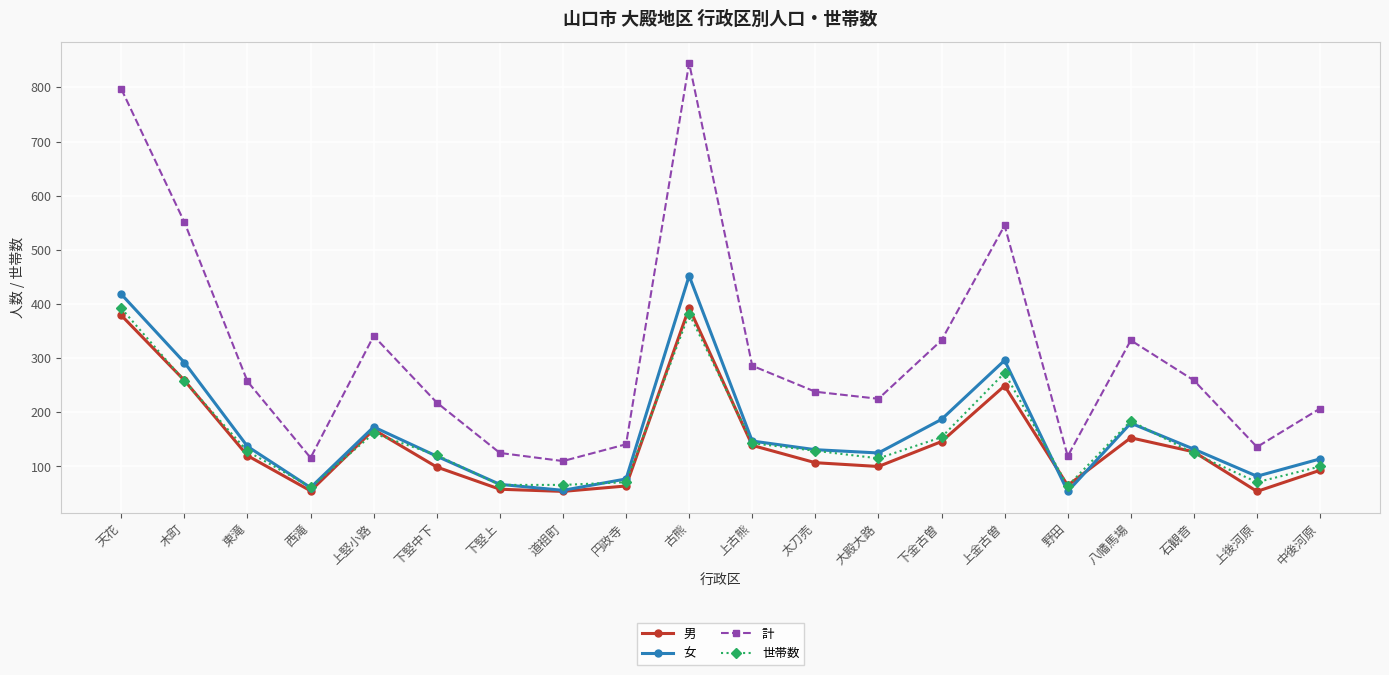

True or false: 計 and 女 cross at least once.

False